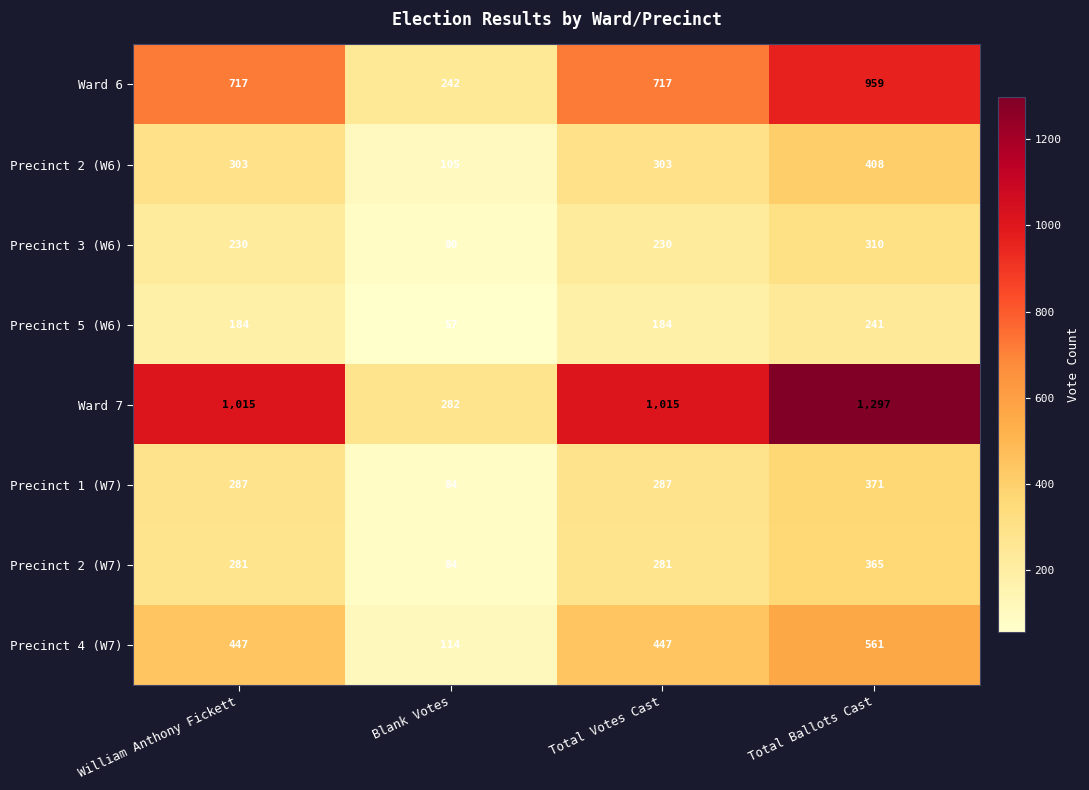

At William Anthony Fickett, list the series in order from smallest to largest.

Precinct 5 (W6), Precinct 3 (W6), Precinct 2 (W7), Precinct 1 (W7), Precinct 2 (W6), Precinct 4 (W7), Ward 6, Ward 7